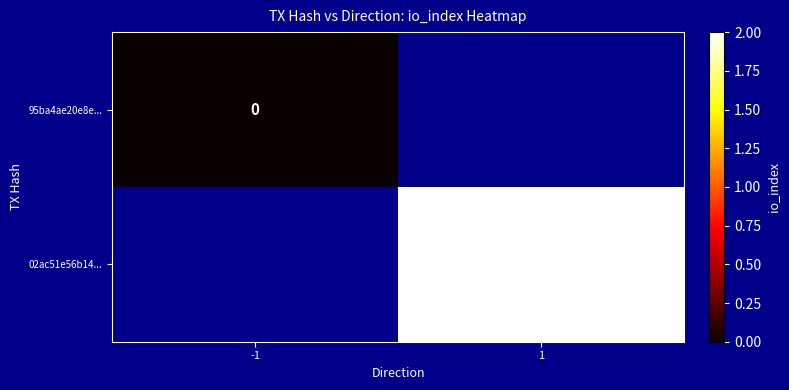

Is the value of 95ba4ae20e8e... at -1 greater than the value of 02ac51e56b14... at 1?

No